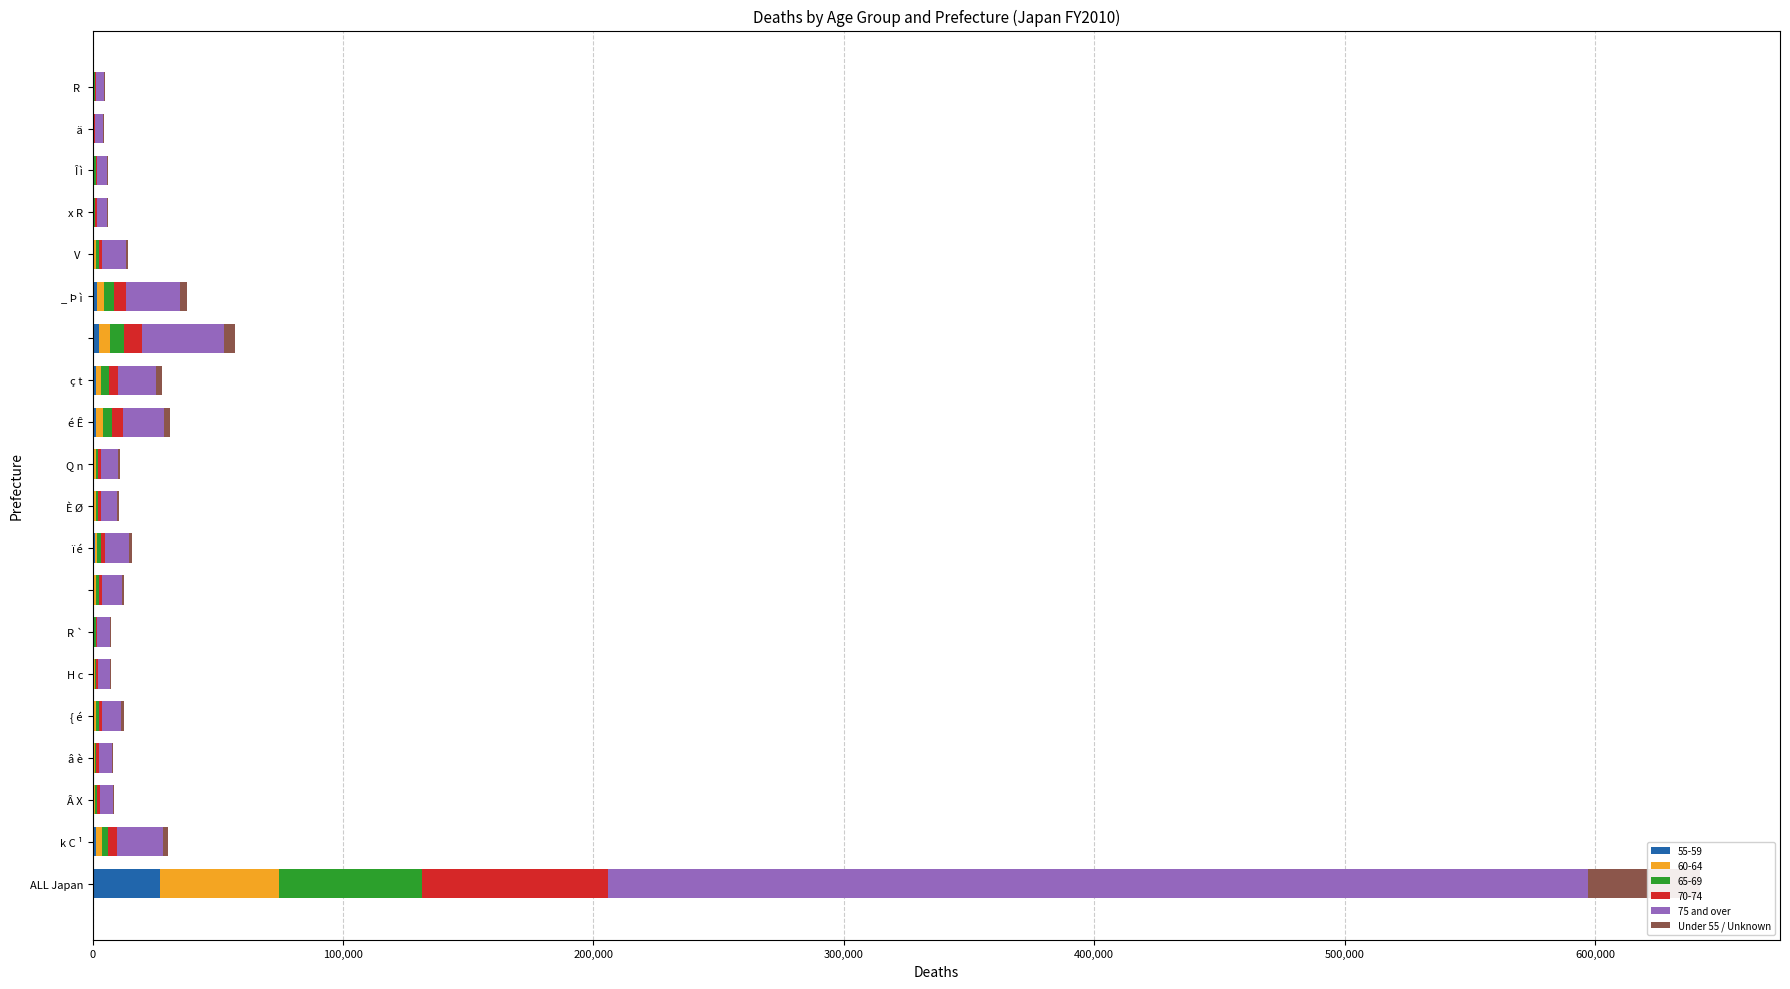

What are all the series names shown in the legend?

75 and over, Under 55 / Unknown